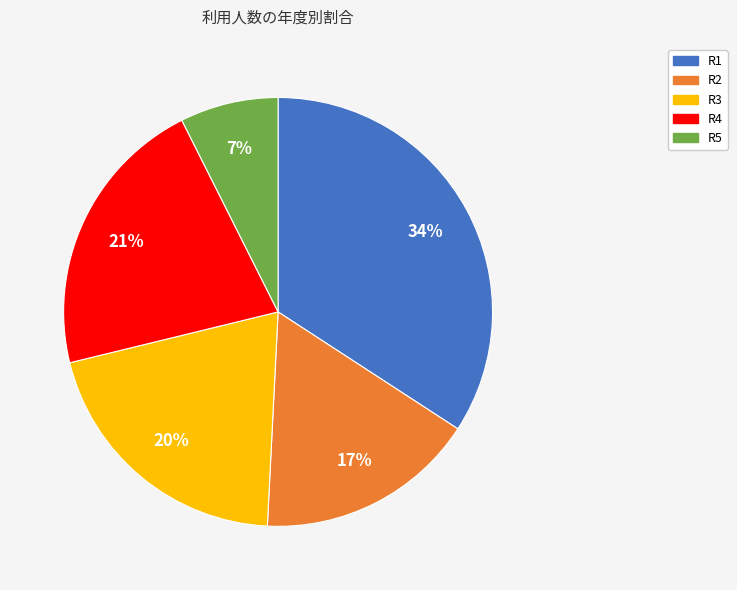

To the nearest percent, what is the average slice percentage?

20%